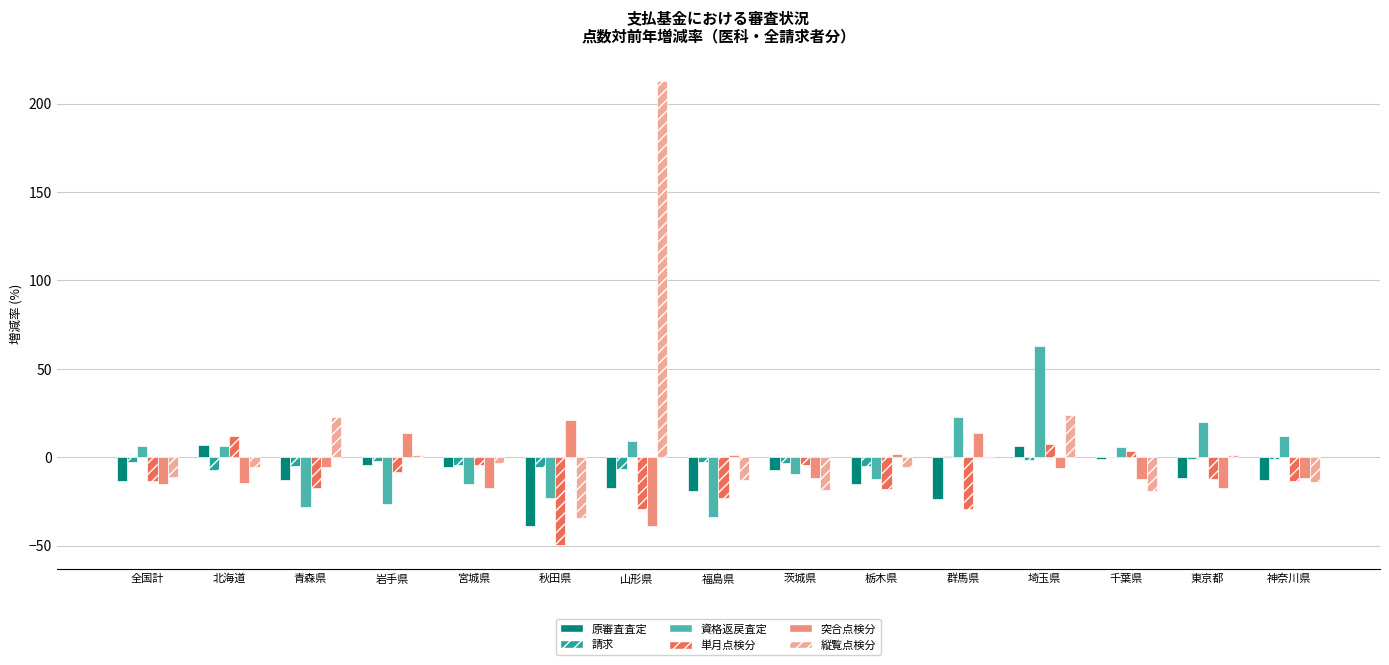

Count the number of data series in this chart.

6